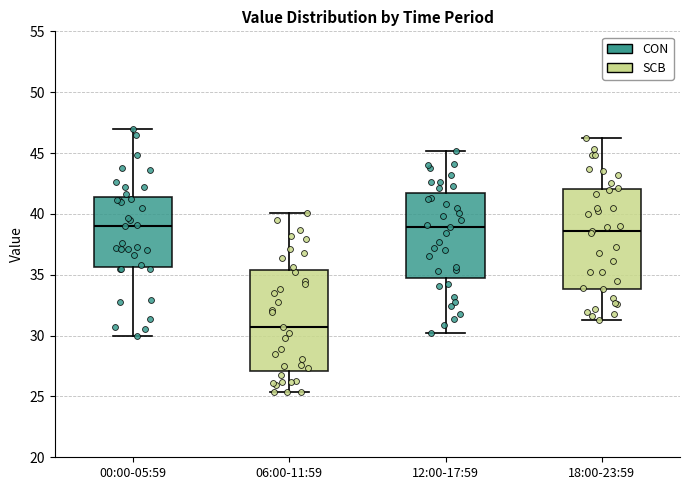

Reading left to right, transcribe this box plot: for each box, give where its median line is, the range the box spans, and where its two whiskers end, as read against the y-axis. The values are not printed on the chart, so give them approximately, as read against the axis.

00:00-05:59: median 39.0, box 35.5 to 41.5, whiskers 30.0 to 47.0
06:00-11:59: median 30.5, box 27.0 to 35.5, whiskers 25.5 to 40.0
12:00-17:59: median 39.0, box 35.0 to 41.5, whiskers 30.0 to 45.0
18:00-23:59: median 38.5, box 34.0 to 42.0, whiskers 31.5 to 46.0